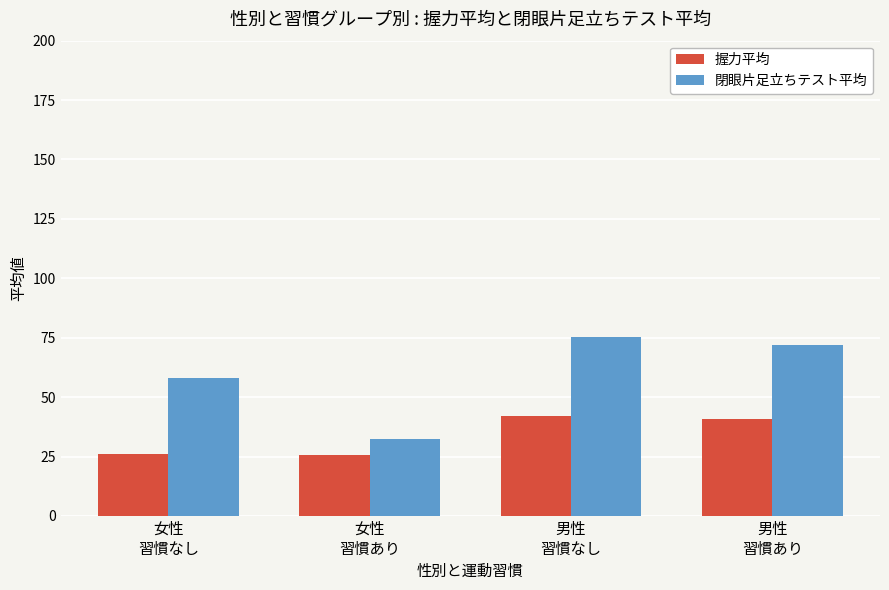

Rank the categories by 閉眼片足立ちテスト平均 value from lowest to highest.

女性
習慣あり, 女性
習慣なし, 男性
習慣あり, 男性
習慣なし